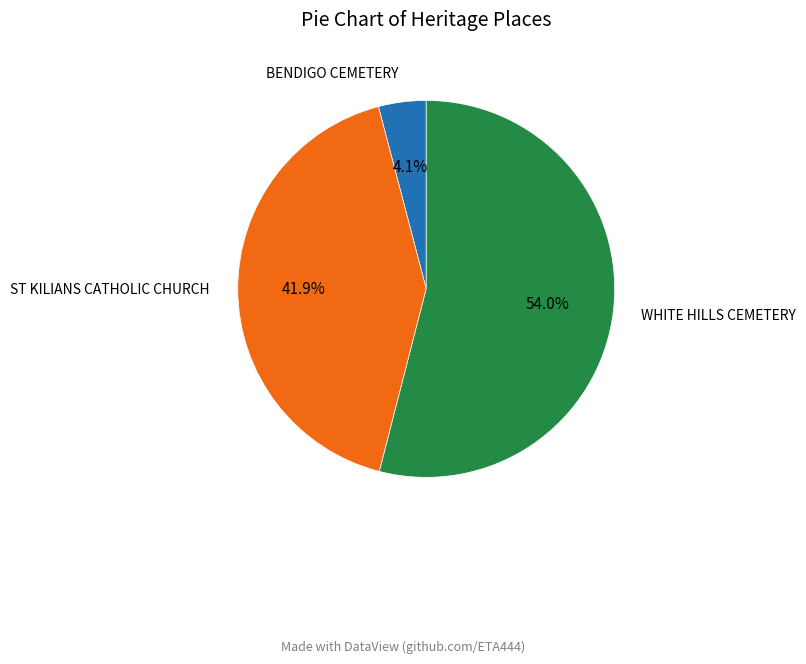

How many segments does this pie chart have?

3